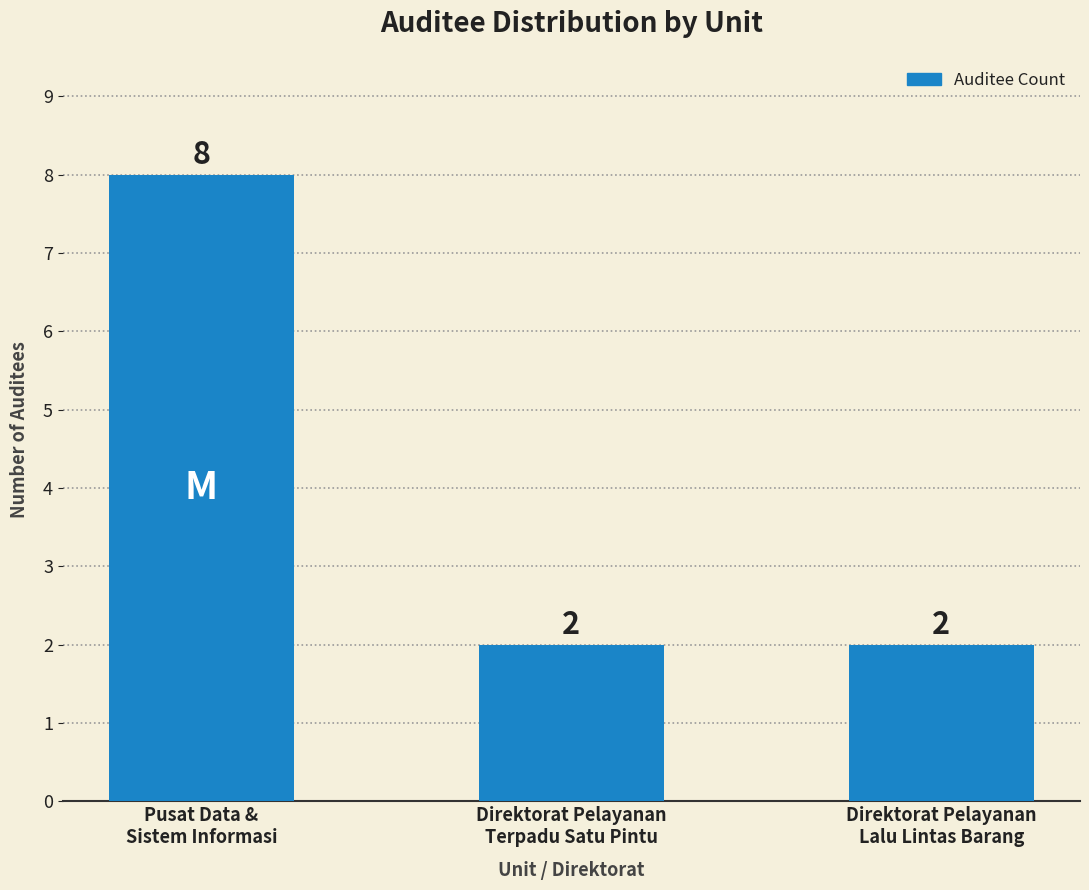

Reading left to right, what are all the values shown in this chart?

Pusat Data &
Sistem Informasi=8	Direktorat Pelayanan
Terpadu Satu Pintu=2	Direktorat Pelayanan
Lalu Lintas Barang=2